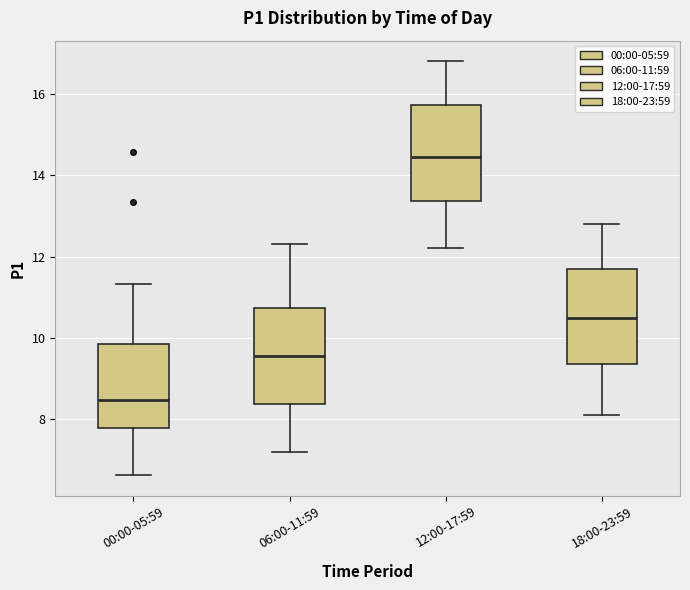

Reading left to right, read every box against the y-axis: the position of its median line, the range the box covers, and the ends of its whiskers. The values are not printed on the chart, so give them approximately, as read against the axis.

00:00-05:59: median 8.4, box 7.8 to 9.8, whiskers 6.6 to 11.4
06:00-11:59: median 9.6, box 8.4 to 10.8, whiskers 7.2 to 12.4
12:00-17:59: median 14.4, box 13.4 to 15.8, whiskers 12.2 to 16.8
18:00-23:59: median 10.6, box 9.4 to 11.8, whiskers 8.2 to 12.8